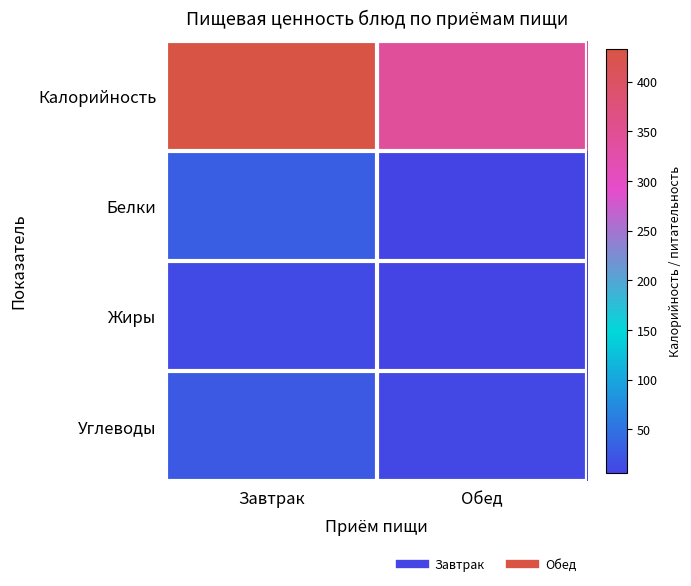

What is the minimum value shown in the chart?

6.0